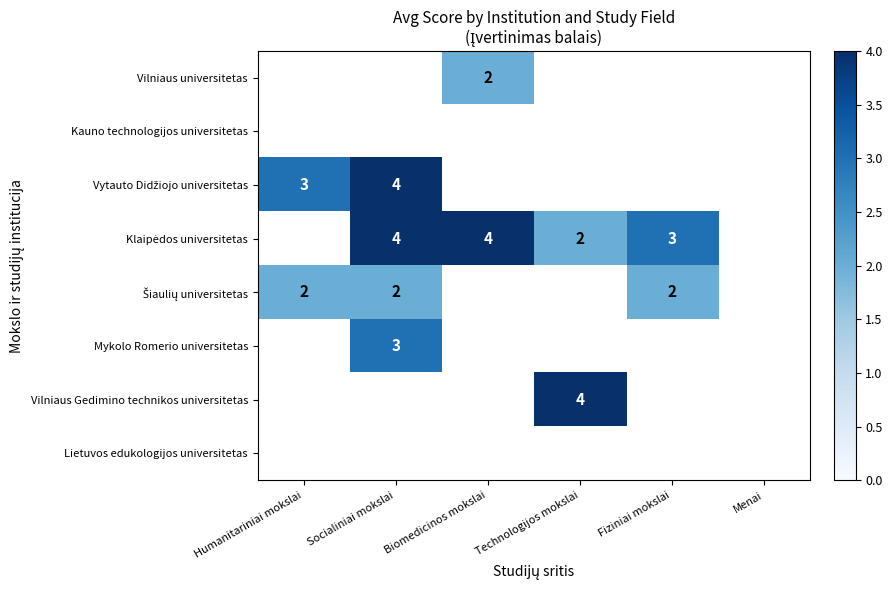

Is it true that Vilniaus Gedimino technikos universitetas equals 6 at Technologijos mokslai?

False